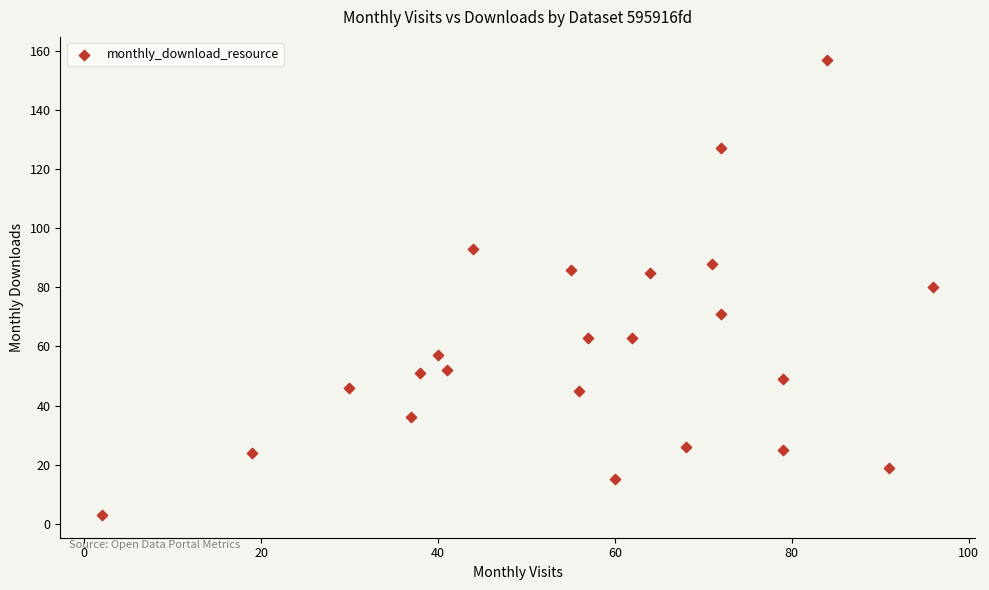

What is the range of Y values (max minus min)?

154